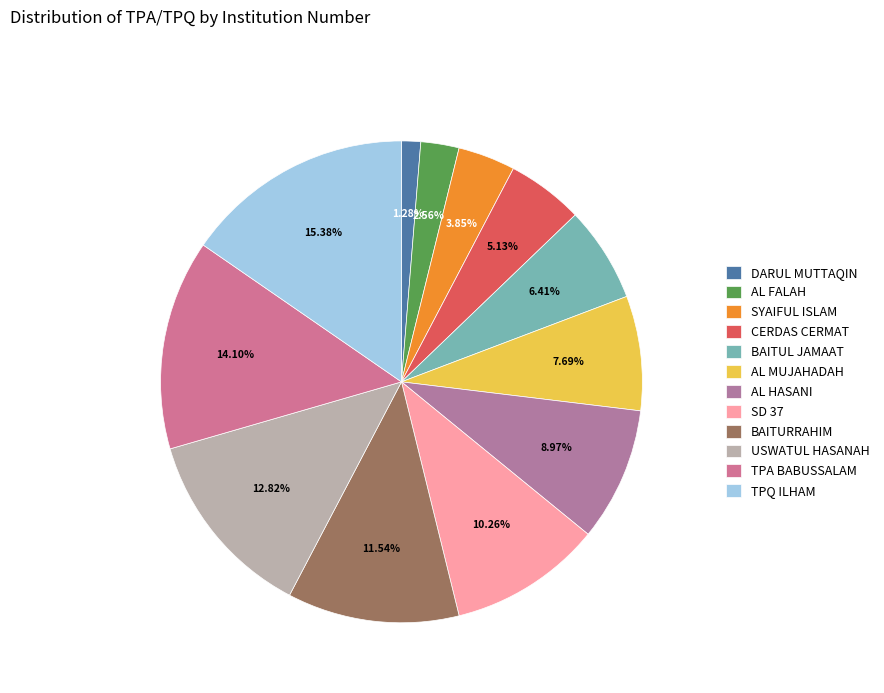

What percentage do CERDAS CERMAT and DARUL MUTTAQIN together represent?

6.4%